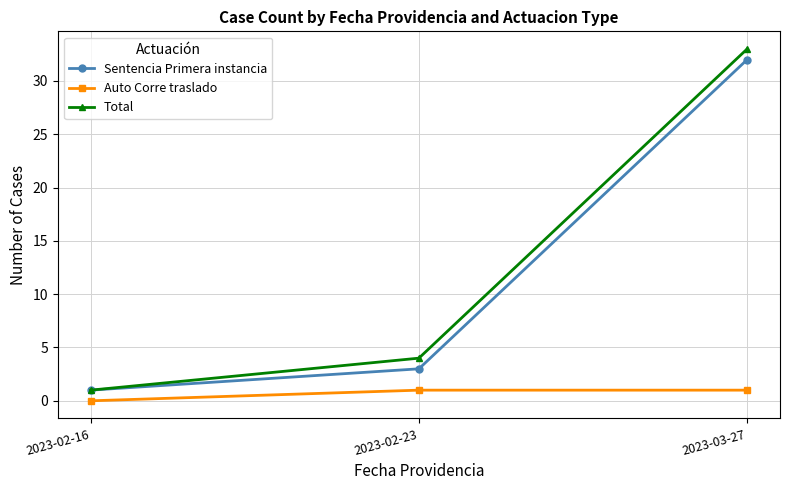

True or false: Auto Corre traslado has a value of 0 at 2023-02-16.

True